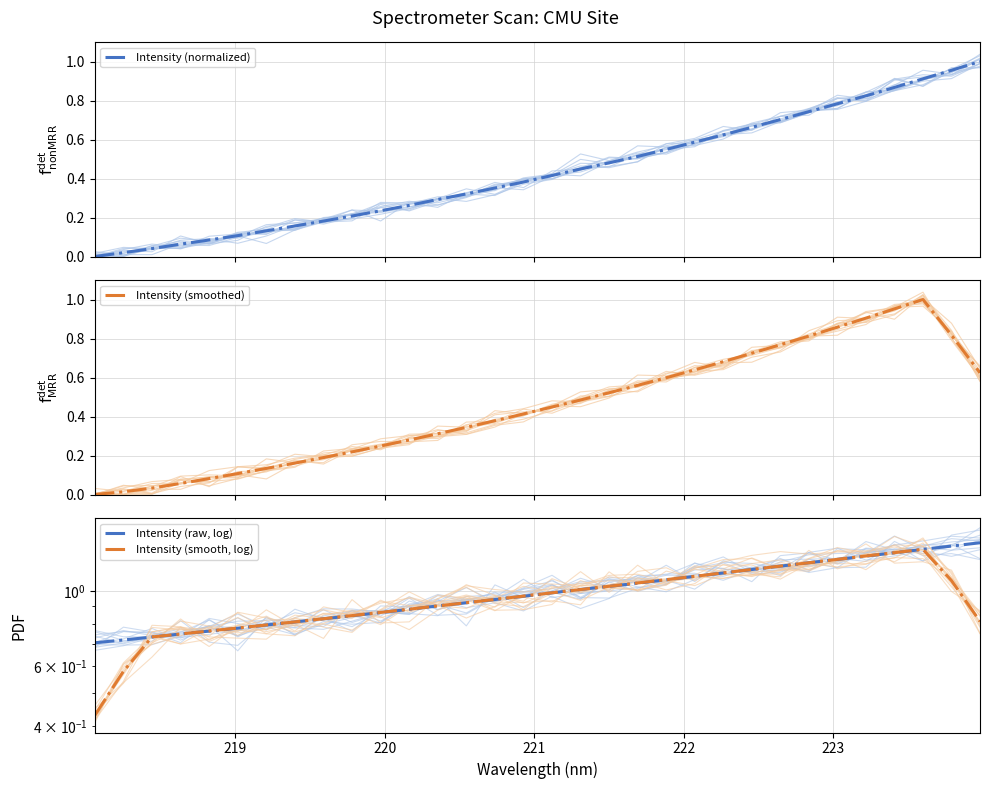

True or false: Intensity (smoothed) and Intensity (normalized) intersect in this chart.

True